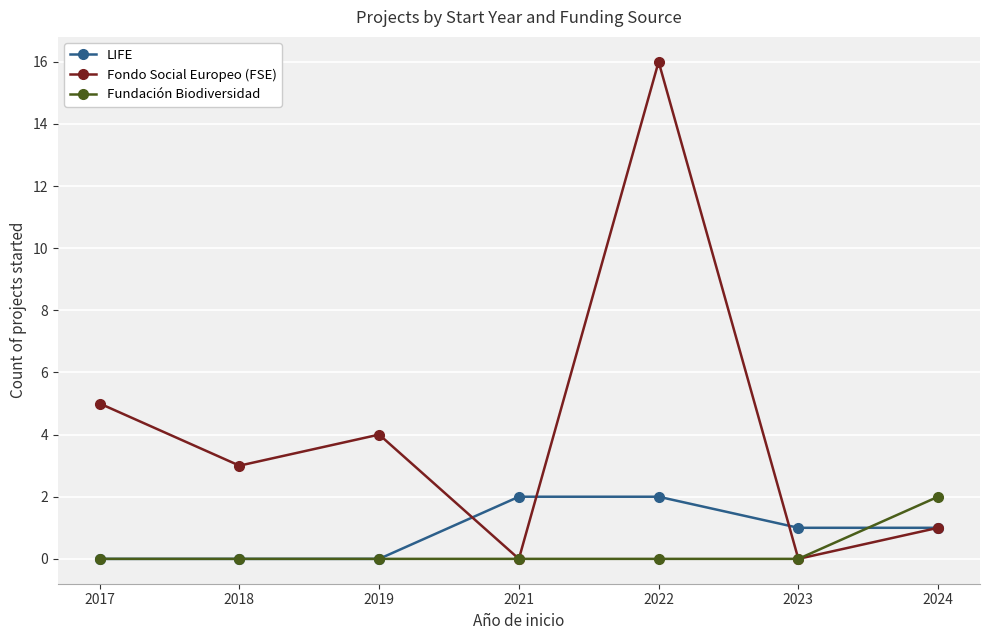

Is it true that Fondo Social Europeo (FSE) equals 1 at 2024?

True